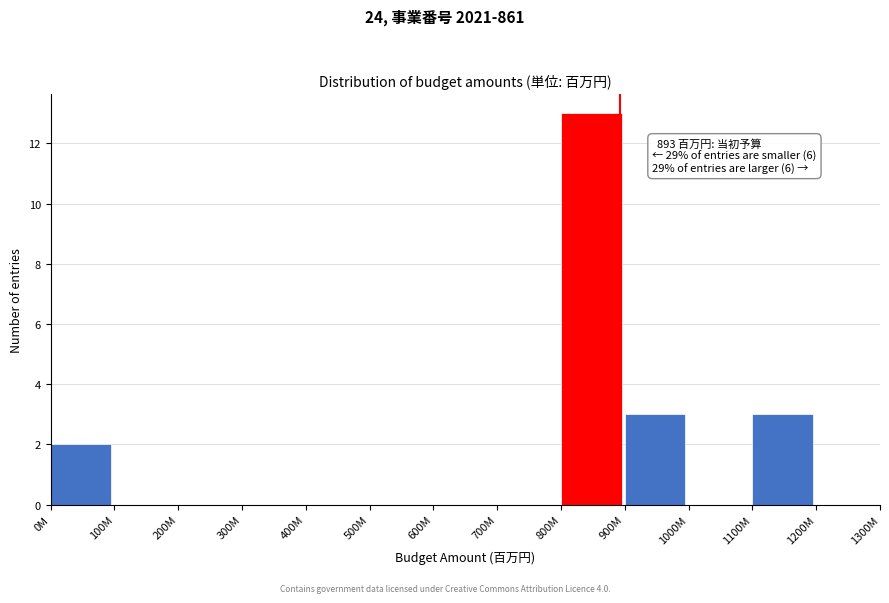

Reading left to right, what are all the values shown in this chart?

0M=2	100M=0	200M=0	300M=0	400M=0	500M=0	600M=0	700M=0	800M=13	900M=3	1000M=0	1100M=3	1200M=0